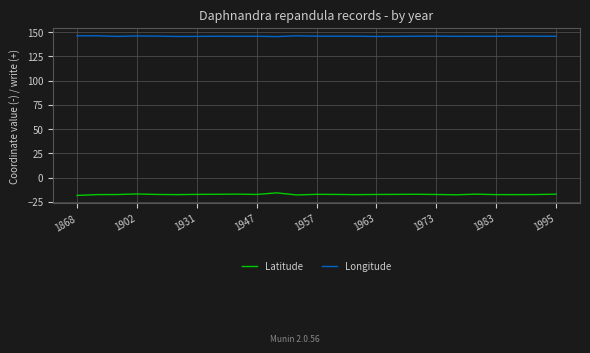

List the series in order of their peak value, lowest first.

Latitude, Longitude